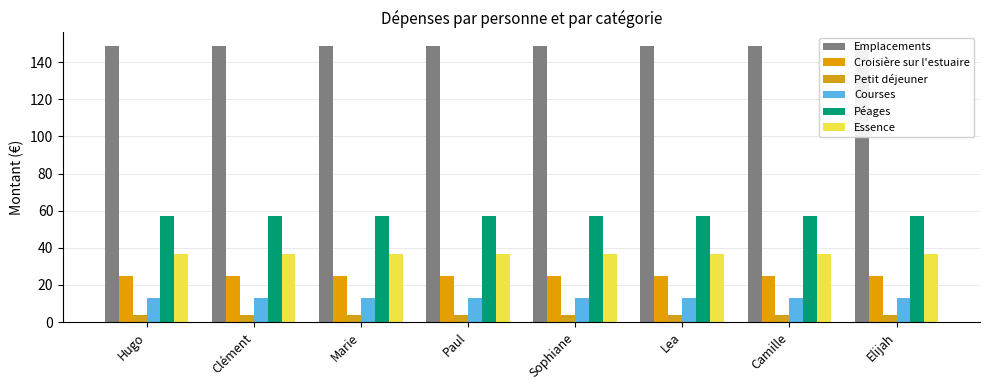

How many groups of bars are there?

8